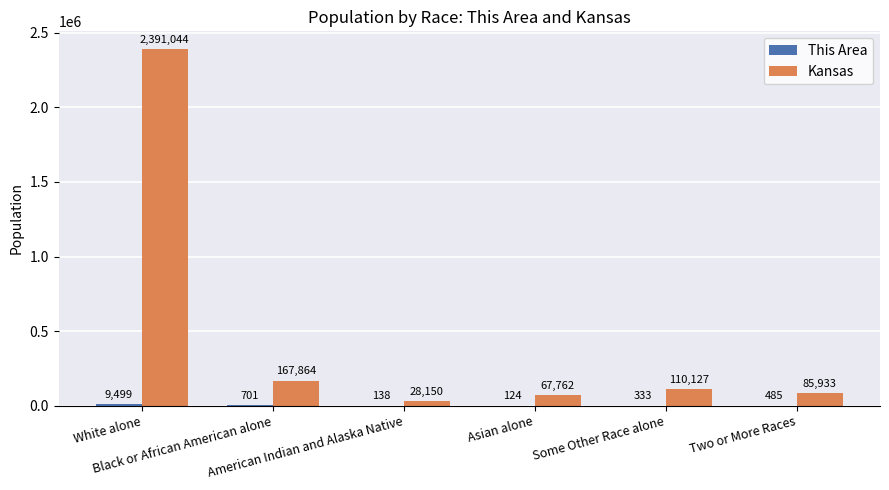

What is the label of the 2nd bar from the left?

Black or African American alone